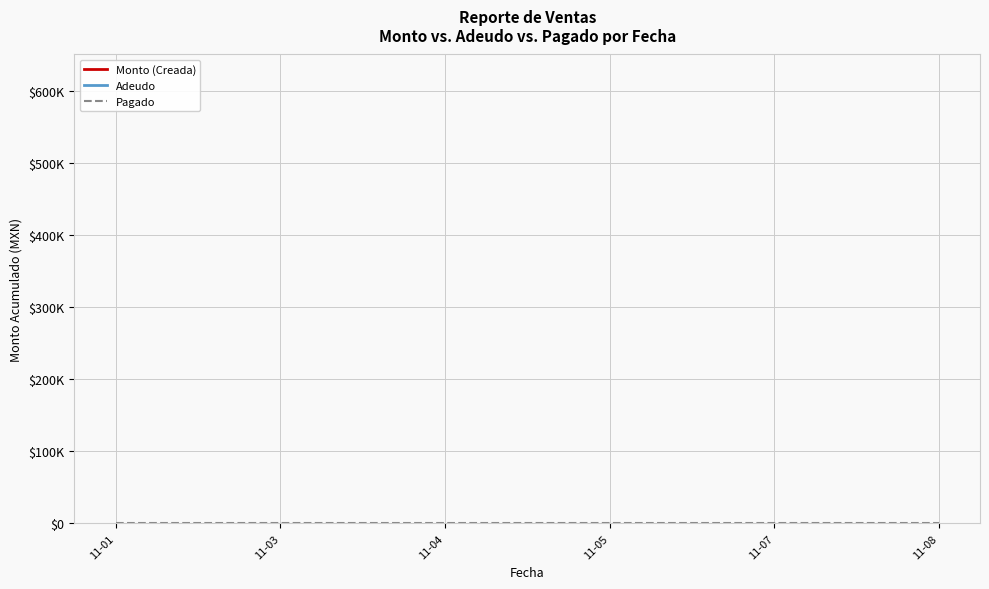

Where does the Adeudo series first go above 1625135?

11-05